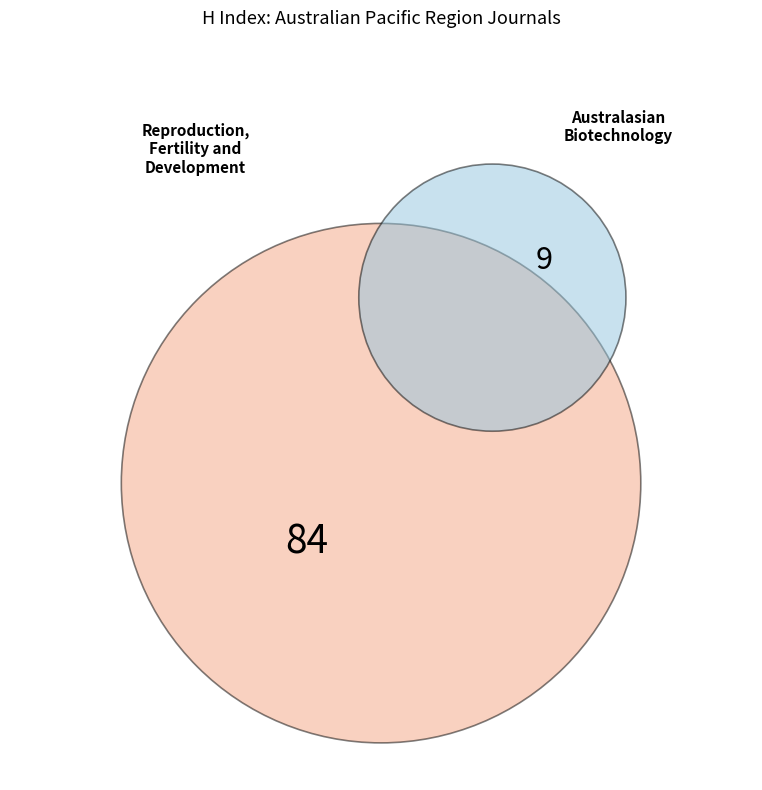

How many slices are in this pie chart?

2